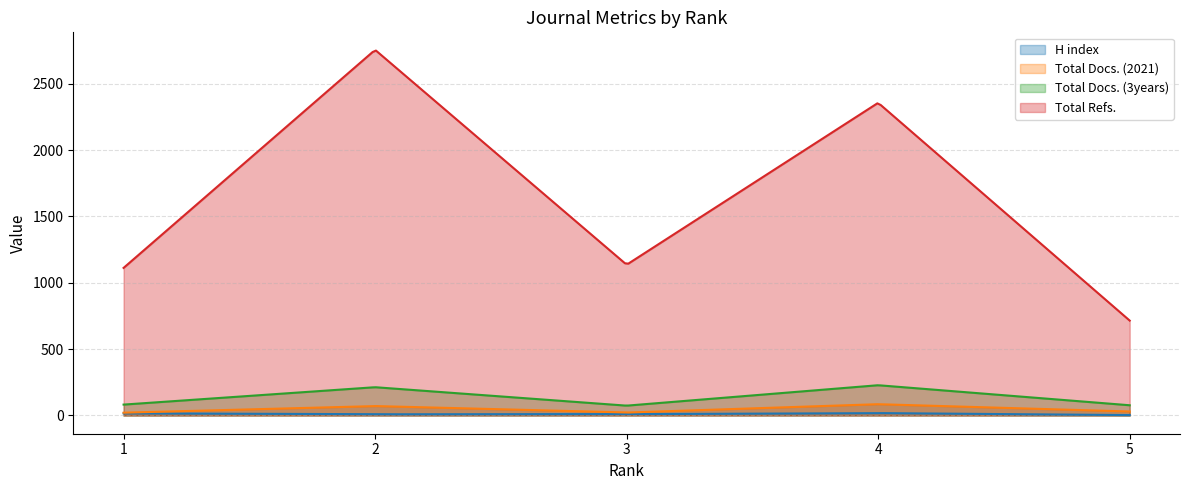

What is the sum of the Total Docs. (2021) values at 1 and 2?

92